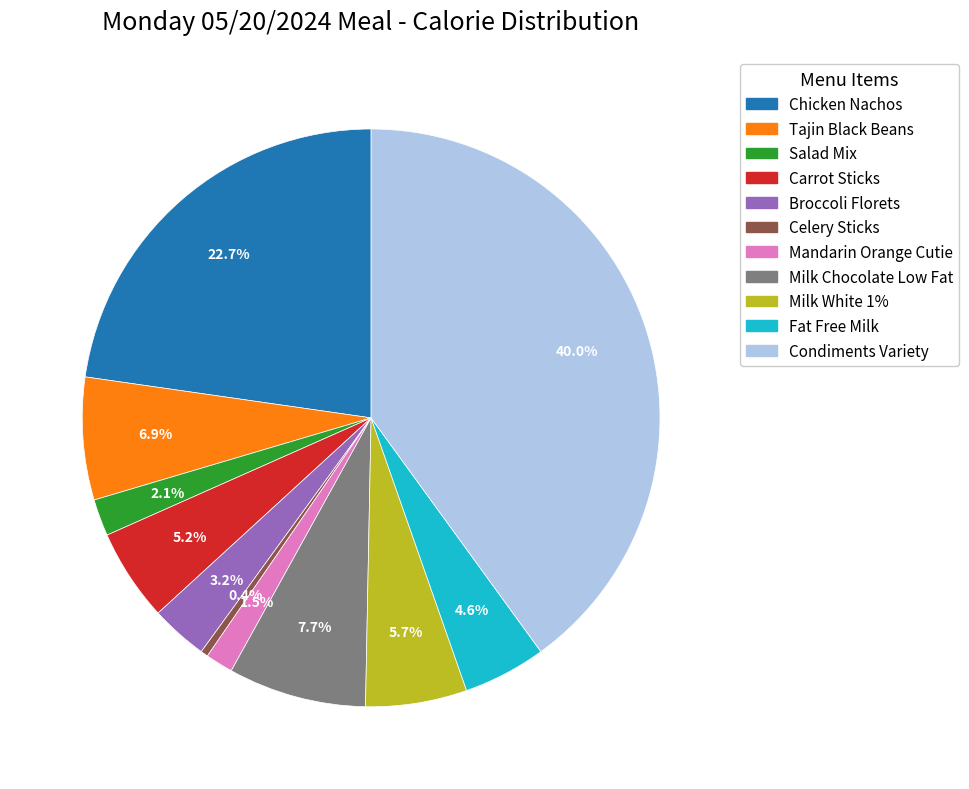

Is Condiments Variety the majority of the pie?

No